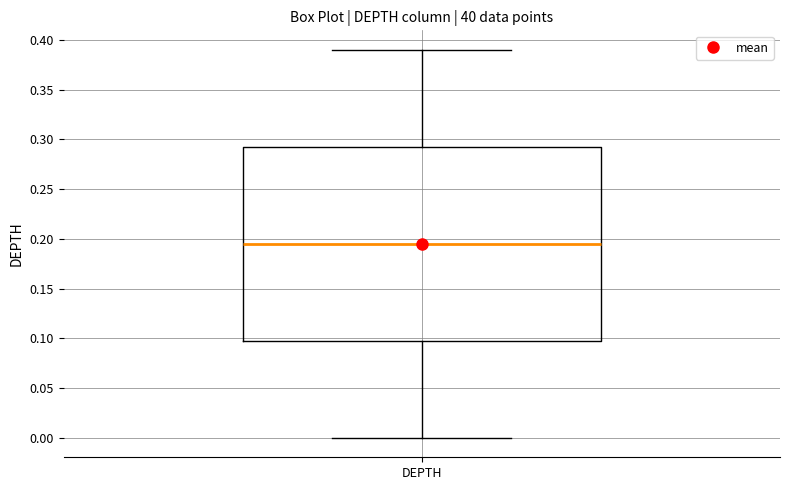

Where is the upper edge of the box for DEPTH on the y-axis? The values are not printed on the chart, so give them approximately, as read against the axis.

0.295